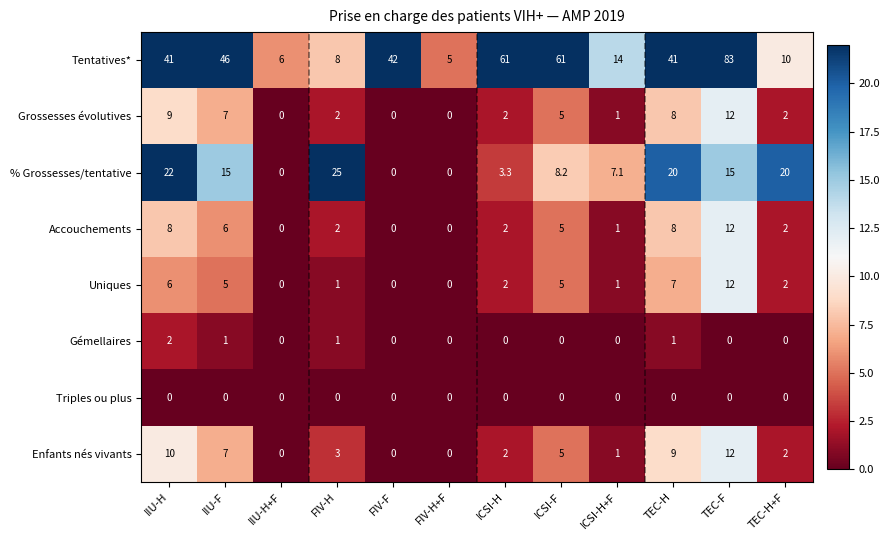

At which label does % Grossesses/tentative reach its peak?

FIV-H